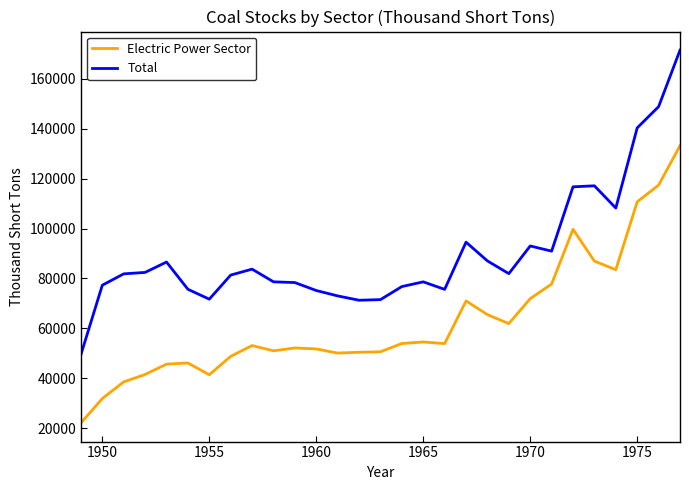

Which series has the widest spread of values?

Total